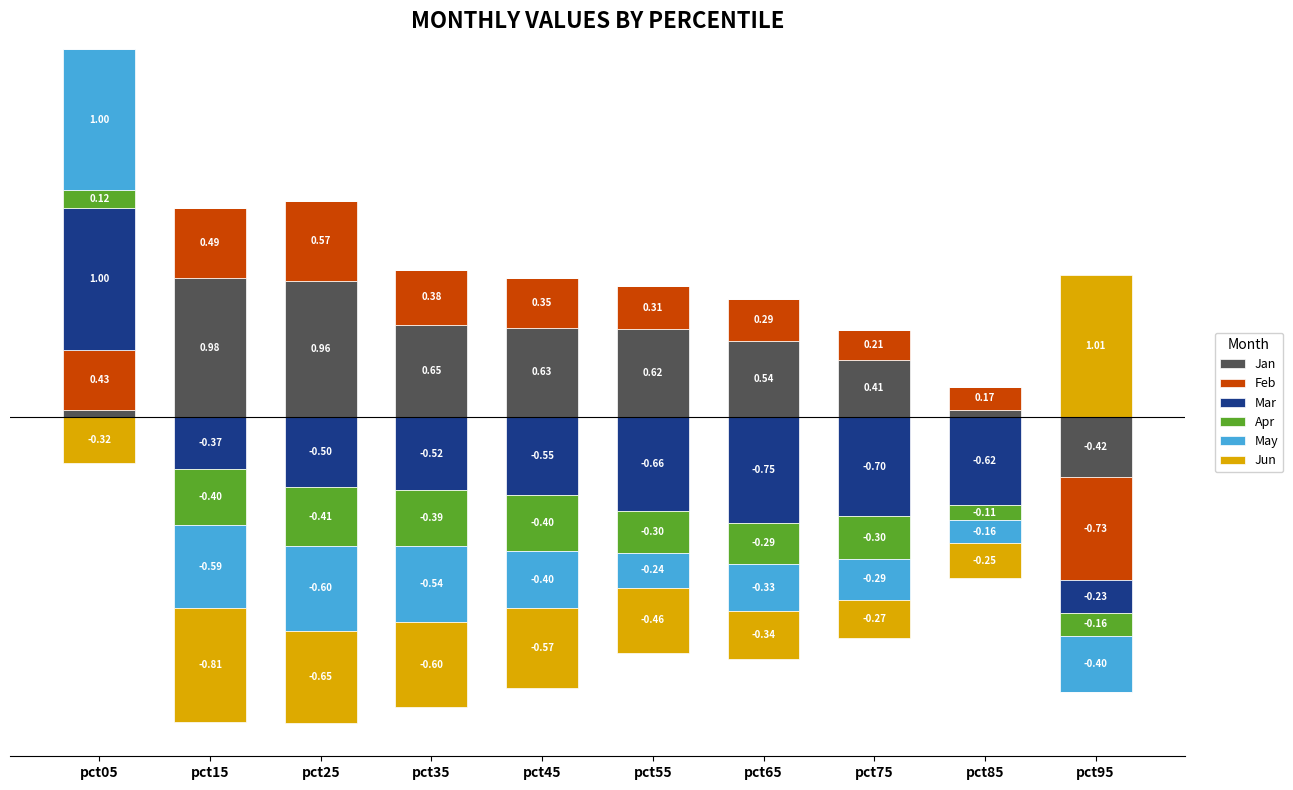

What is the highest value of the Jun series?

1.0